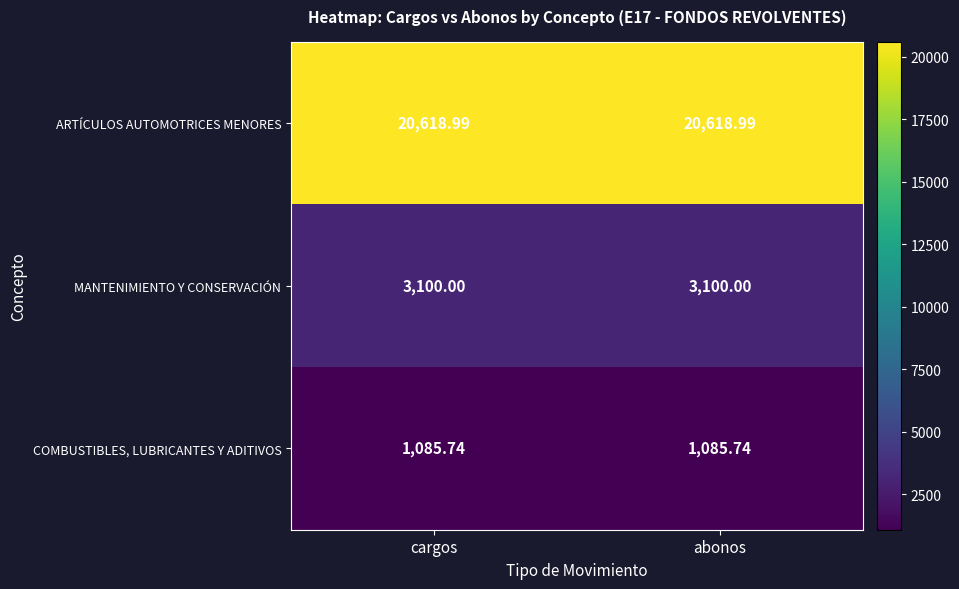

Rank the series by their maximum value, from lowest to highest.

COMBUSTIBLES, LUBRICANTES Y ADITIVOS, MANTENIMIENTO Y CONSERVACIÓN, ARTÍCULOS AUTOMOTRICES MENORES